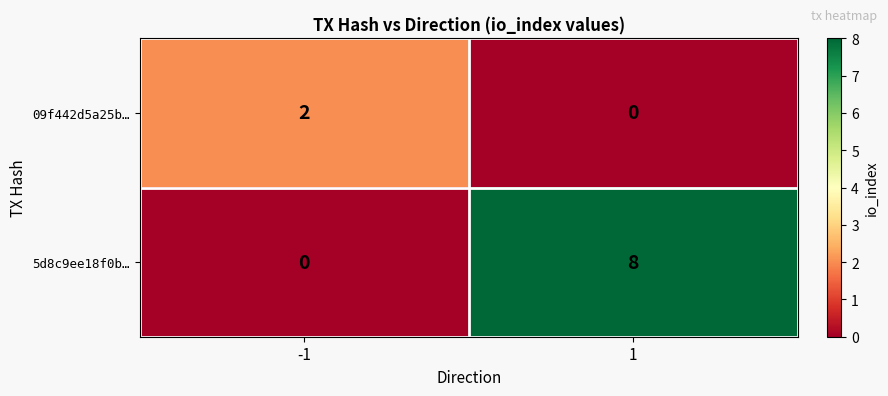

What is the total value across all series at 1?

8